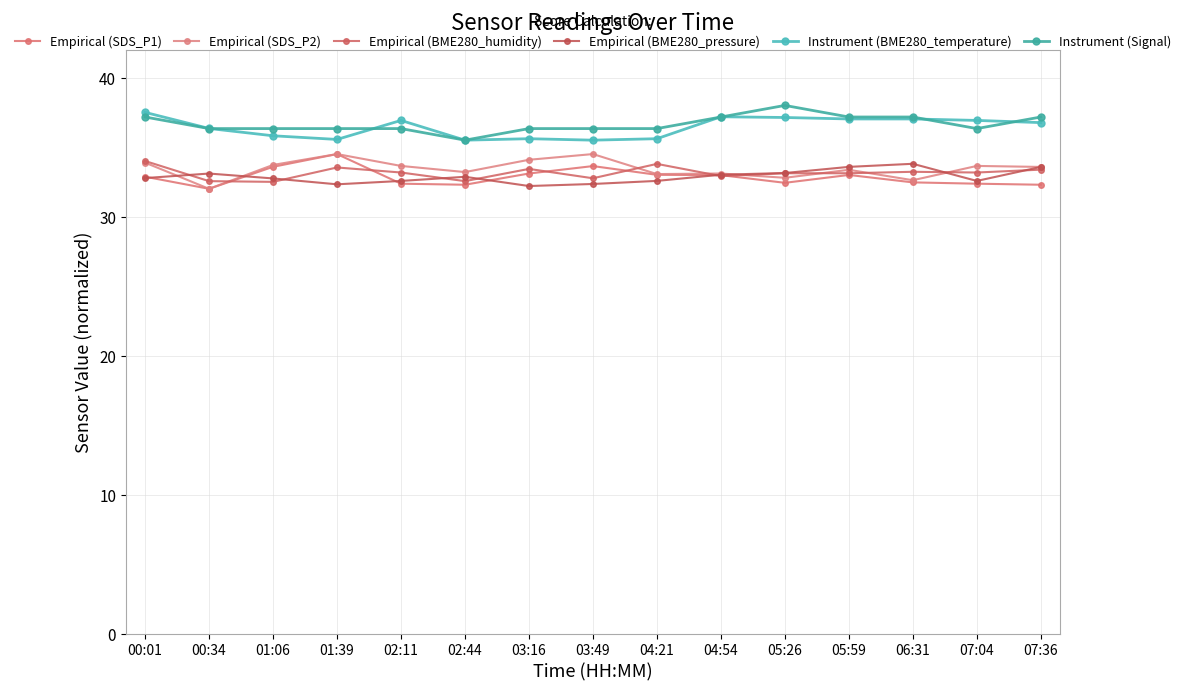

What is the difference between the Instrument (Signal) values at 07:04 and 06:31?

0.8